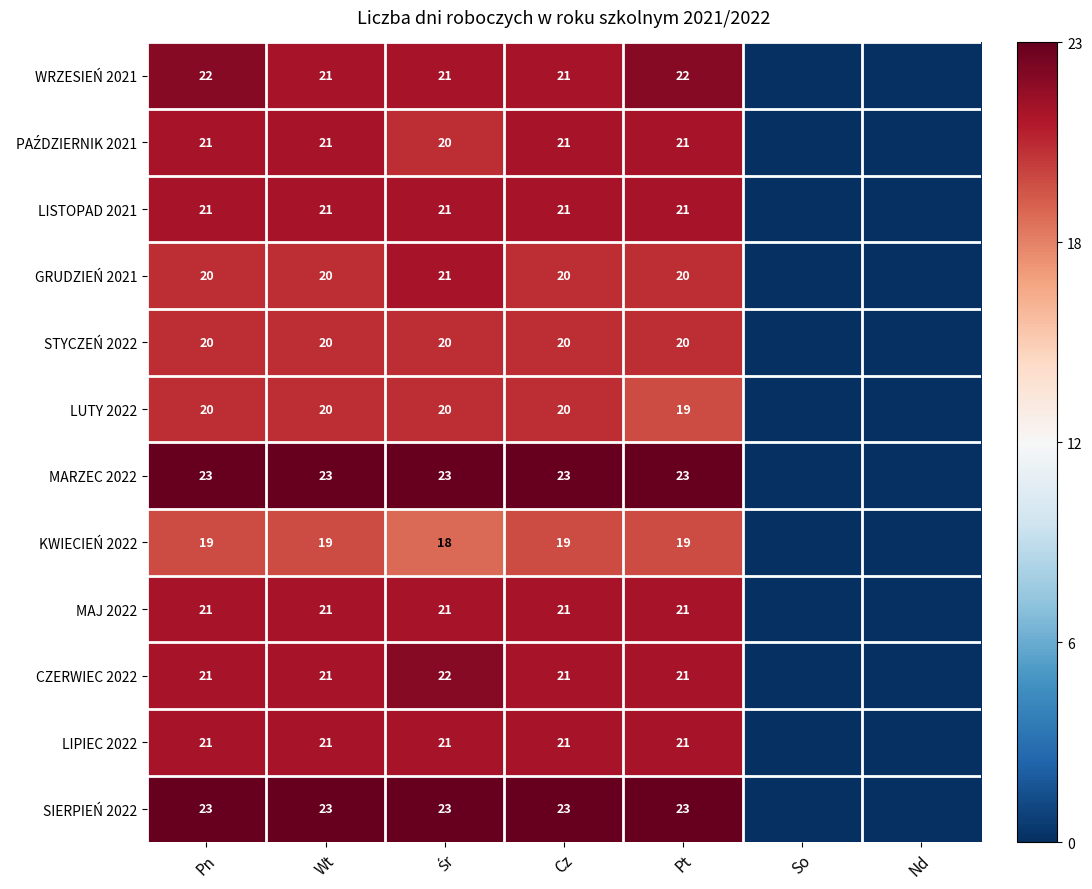

Which series changed the most between Pn and Wt?

WRZESIEŃ 2021